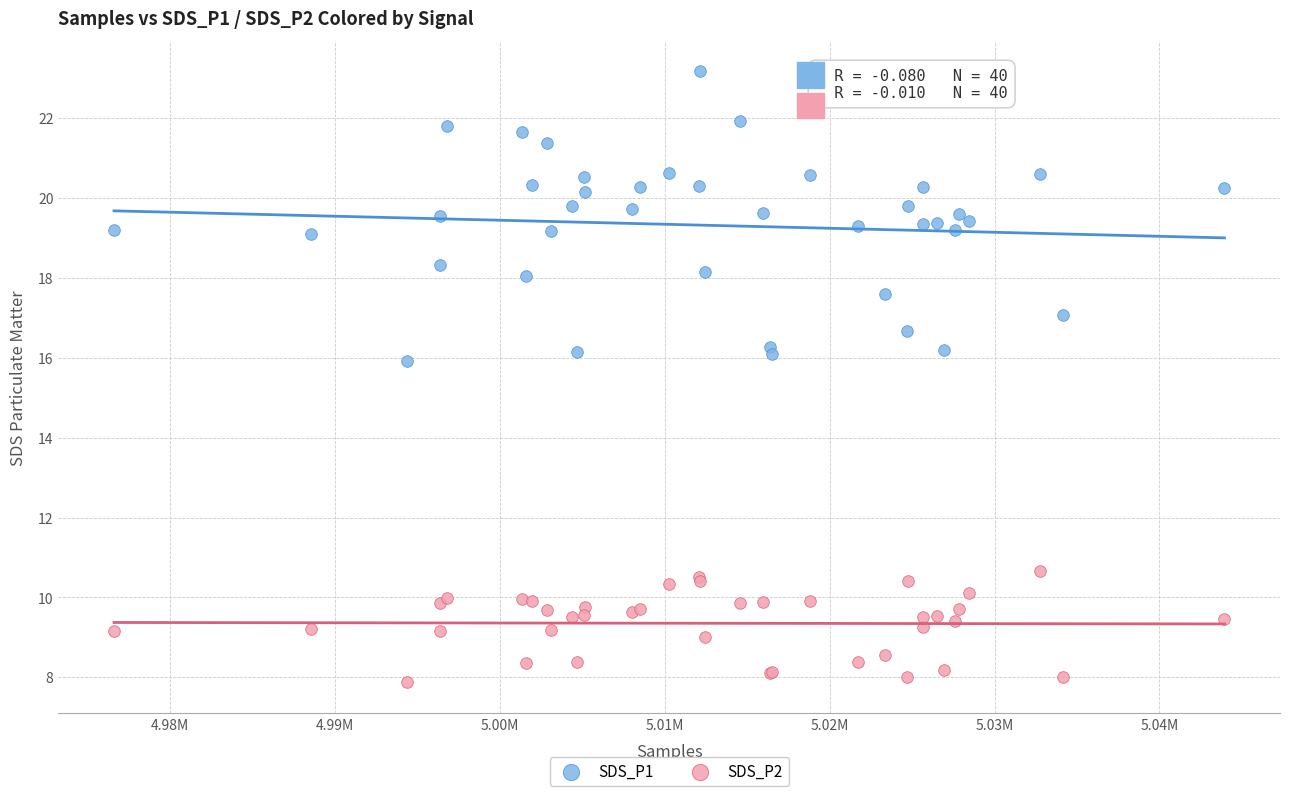

Which series reaches the minimum Y coordinate?

SDS_P2